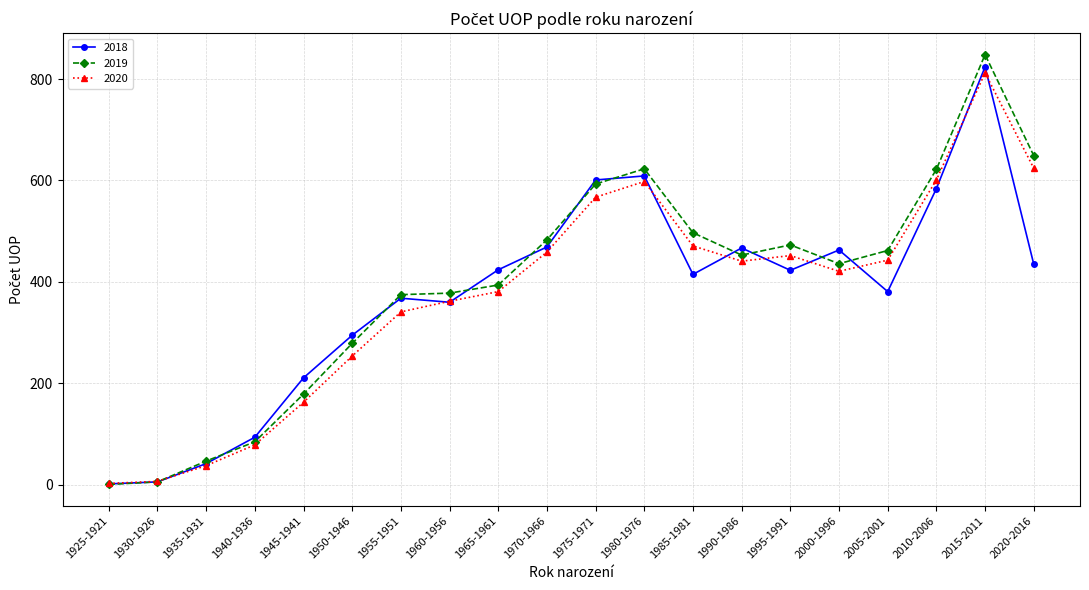

What is the highest value of the 2020 series?

812